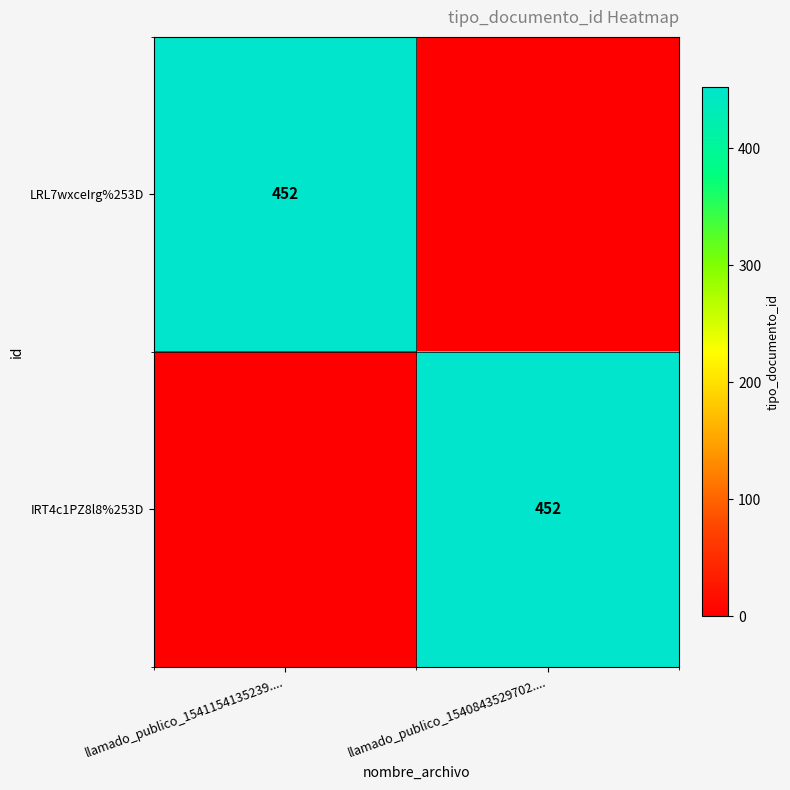

The LRL7wxceIrg%253D series shows 452 at llamado_publico_1541154135239..... True or false?

True